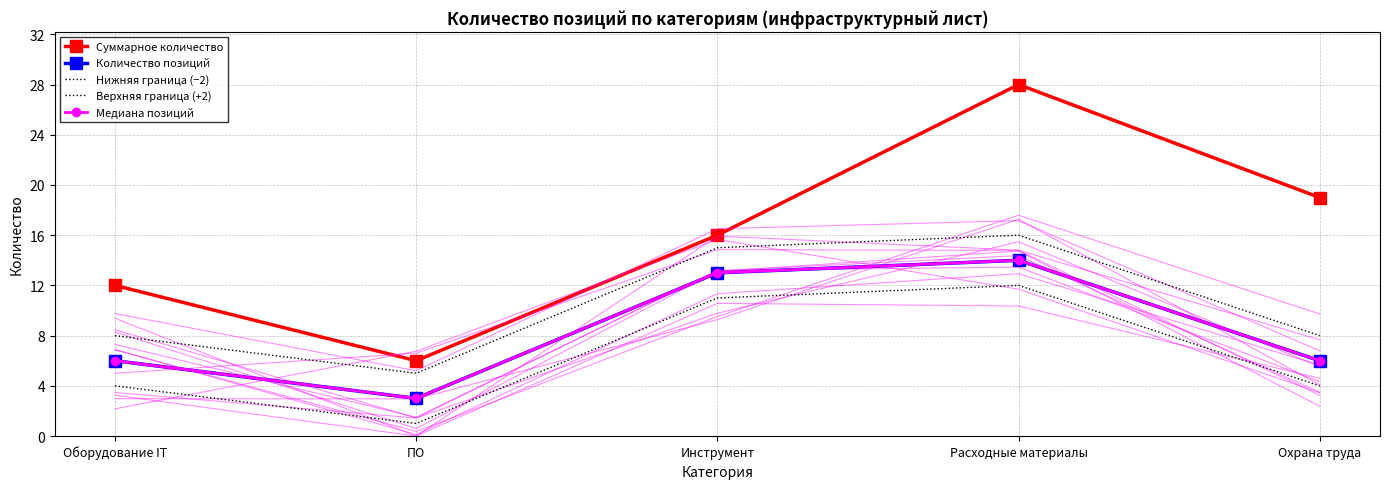

The value of Нижняя граница (−2) at Инструмент is 4. True or false?

False